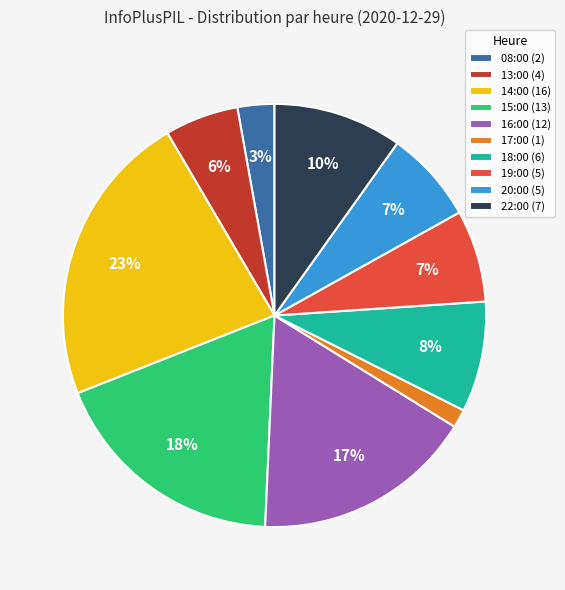

Is 19:00 the majority of the pie?

No